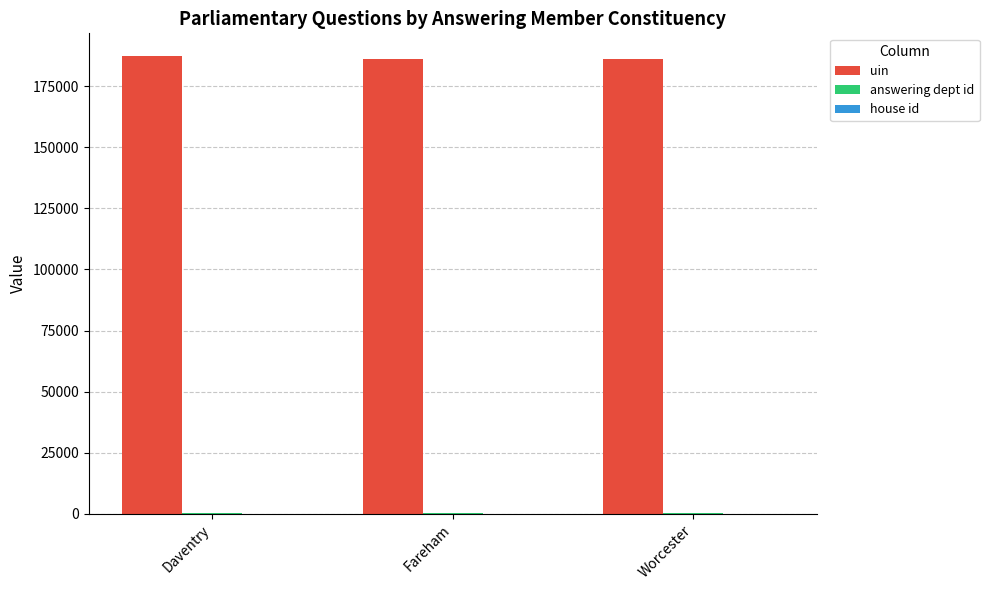

The uin series shows 186236 at Worcester. True or false?

True